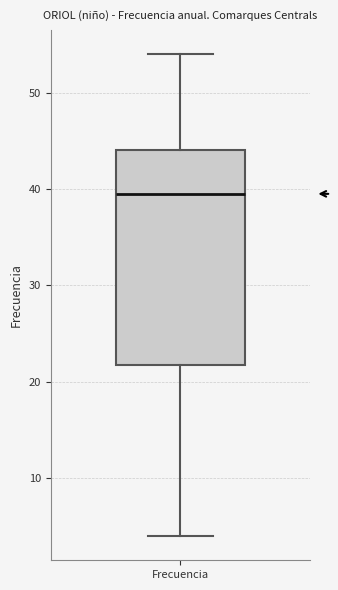

Read this box plot against the y-axis: the position of the median line, the range covered by the box, and the ends of both whiskers. The values are not printed on the chart, so give them approximately, as read against the axis.

median 40, box 22 to 44, whiskers 4 to 54